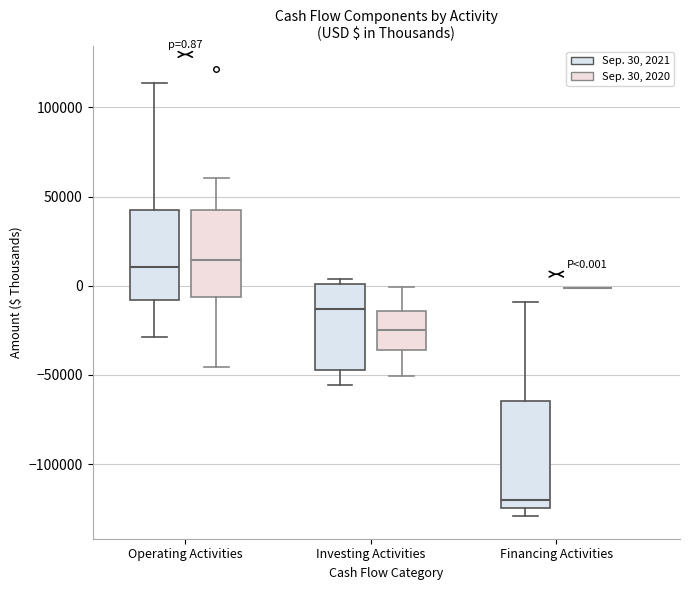

Which box is the tallest, from its lower edge to its upper edge?

Financing Activities (Sep. 30, 2021)